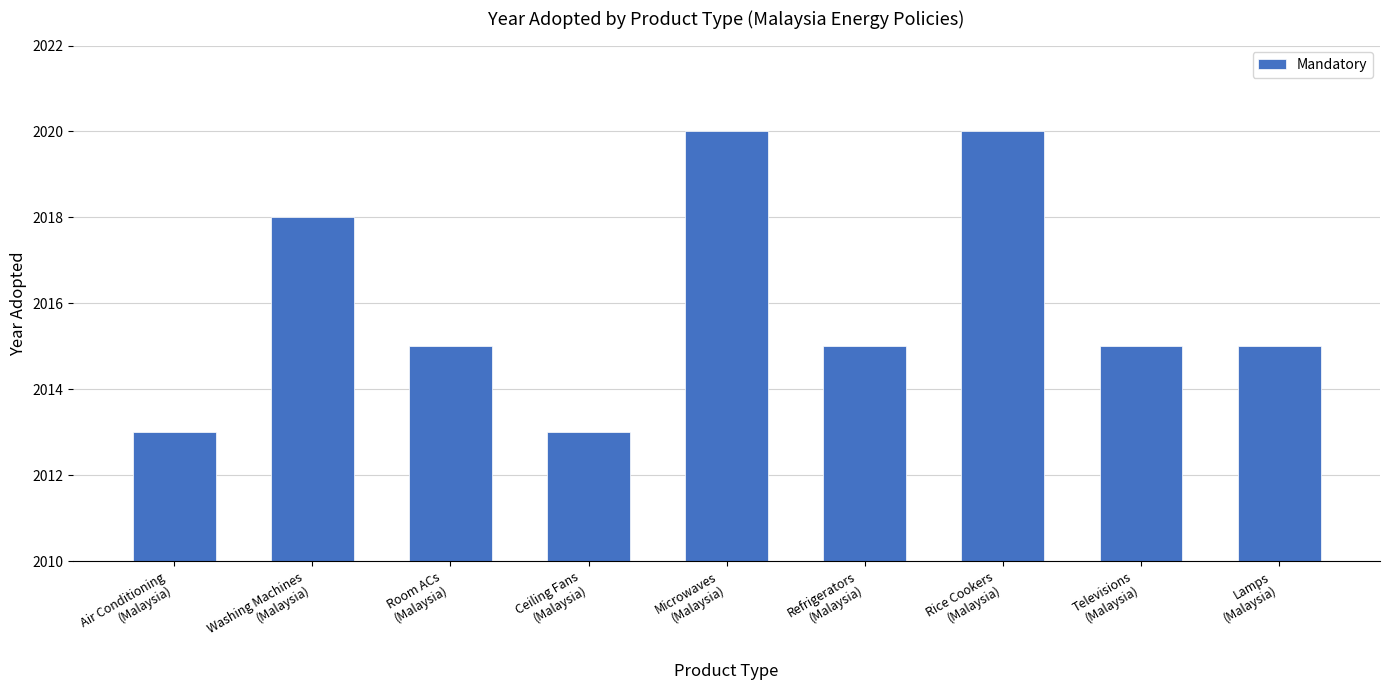

How many bars are there in total?

9